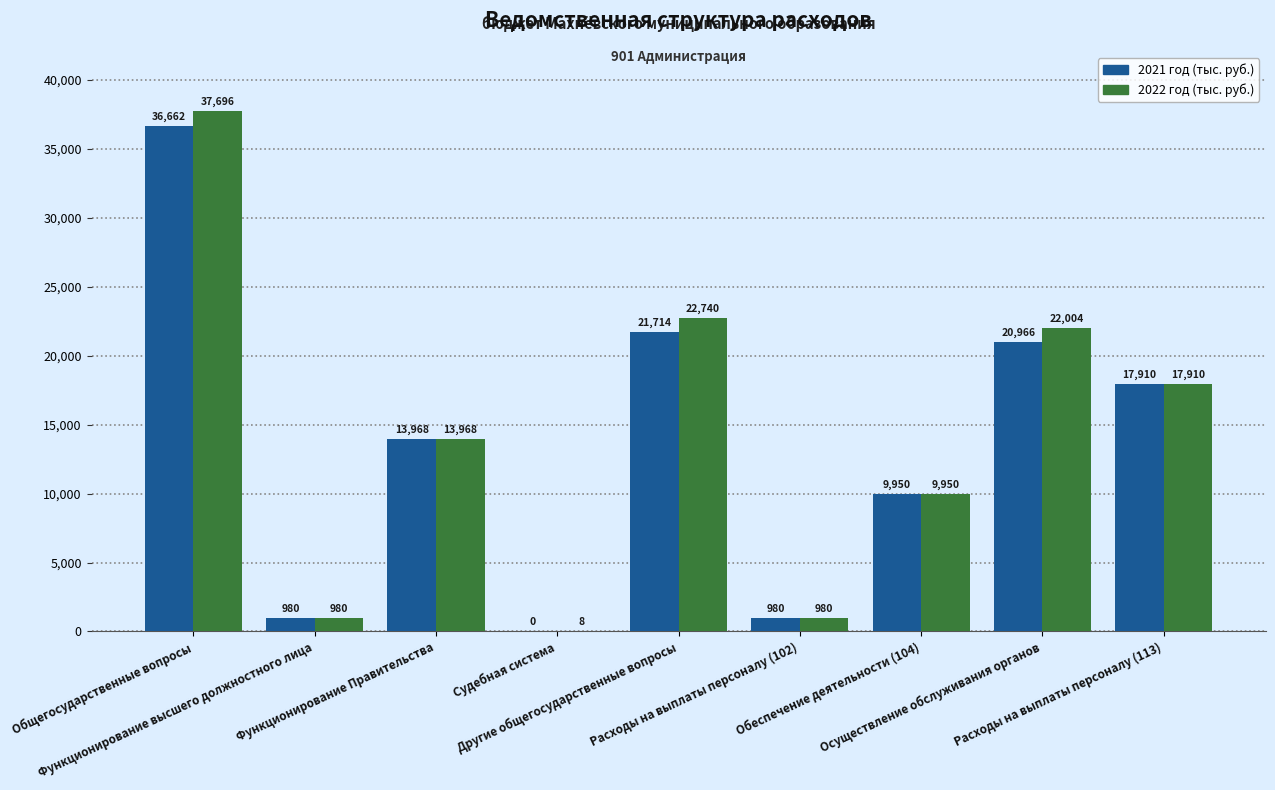

Which series has the largest total across all categories?

2022 год (тыс. руб.)